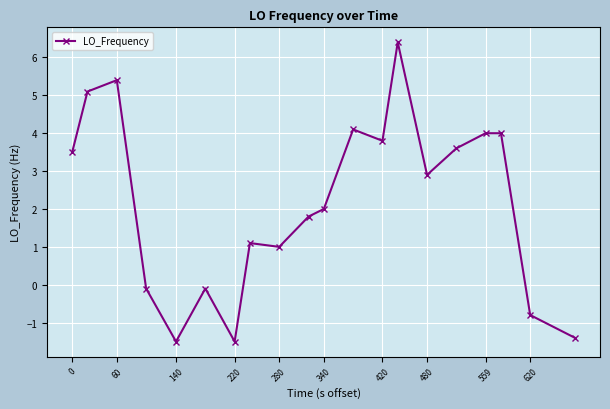

Is this an area chart (filled region under the line)?

No